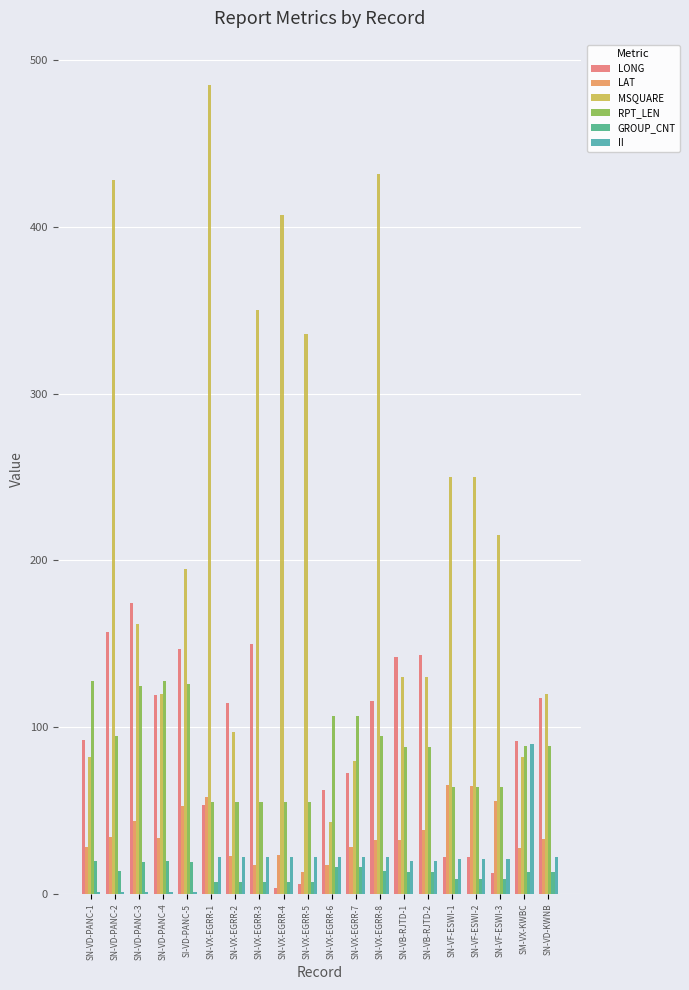

Which series has the widest spread of values?

MSQUARE